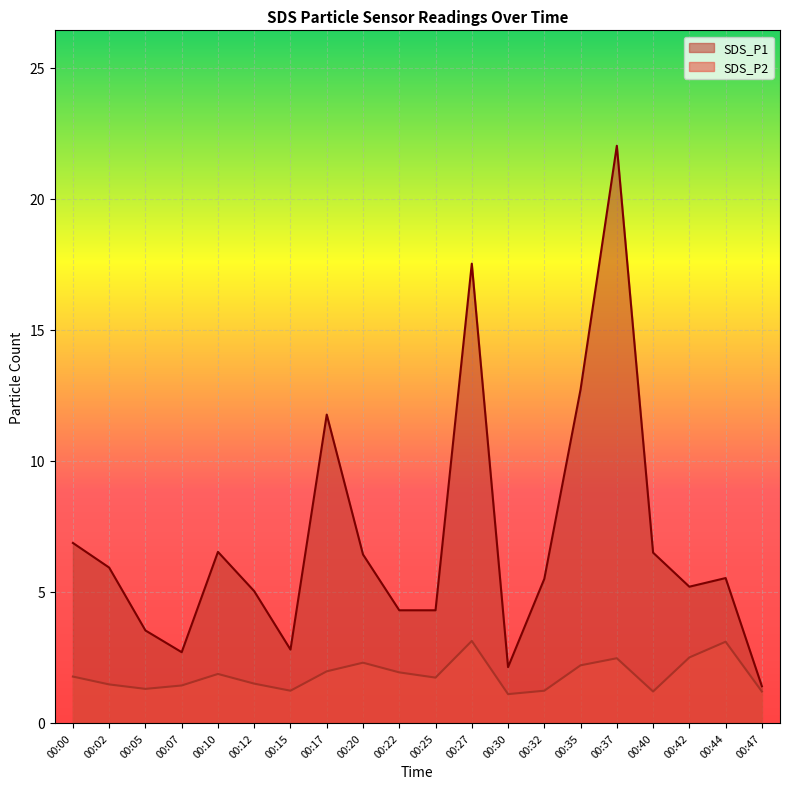

True or false: SDS_P2 and SDS_P1 intersect in this chart.

False